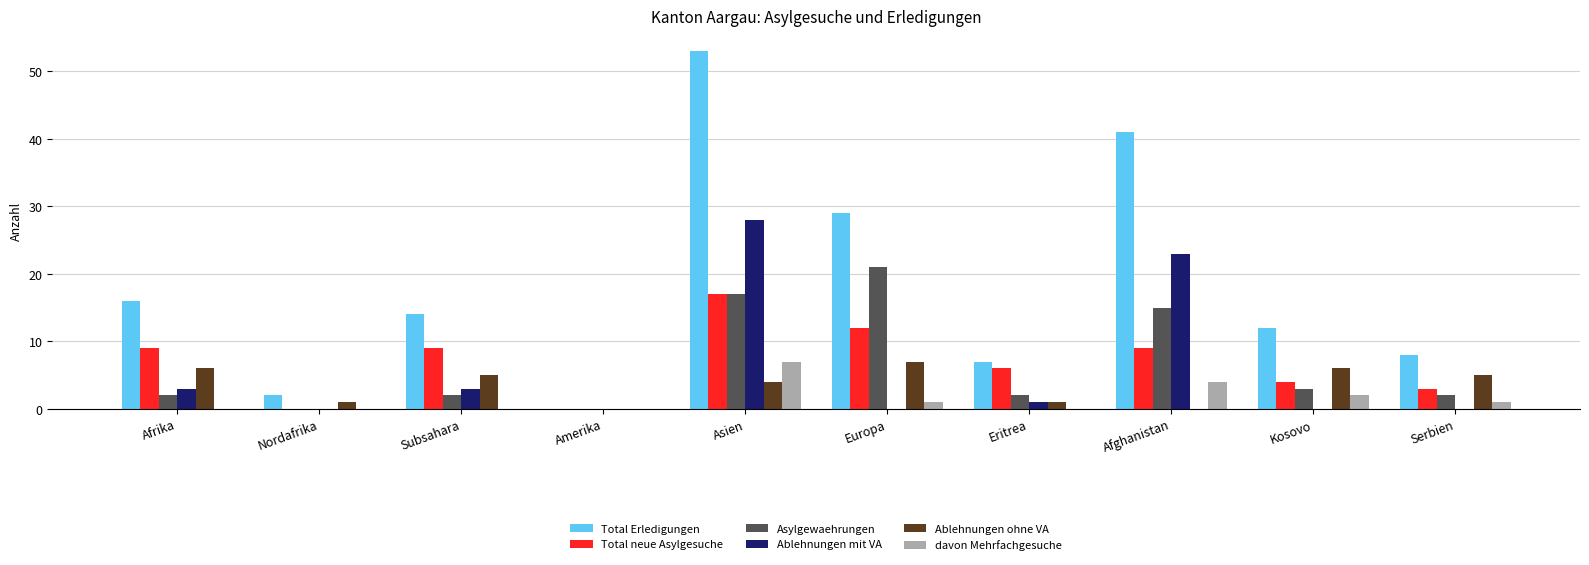

Between Subsahara and Amerika, which series saw the biggest shift?

Total Erledigungen